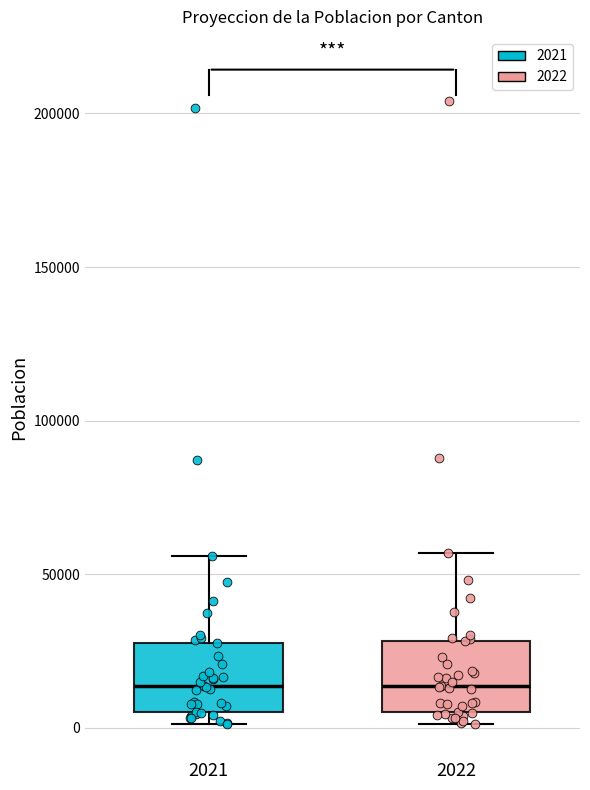

Where is the upper edge of the box at x = 2022 on the y-axis? The values are not printed on the chart, so give them approximately, as read against the axis.

30000